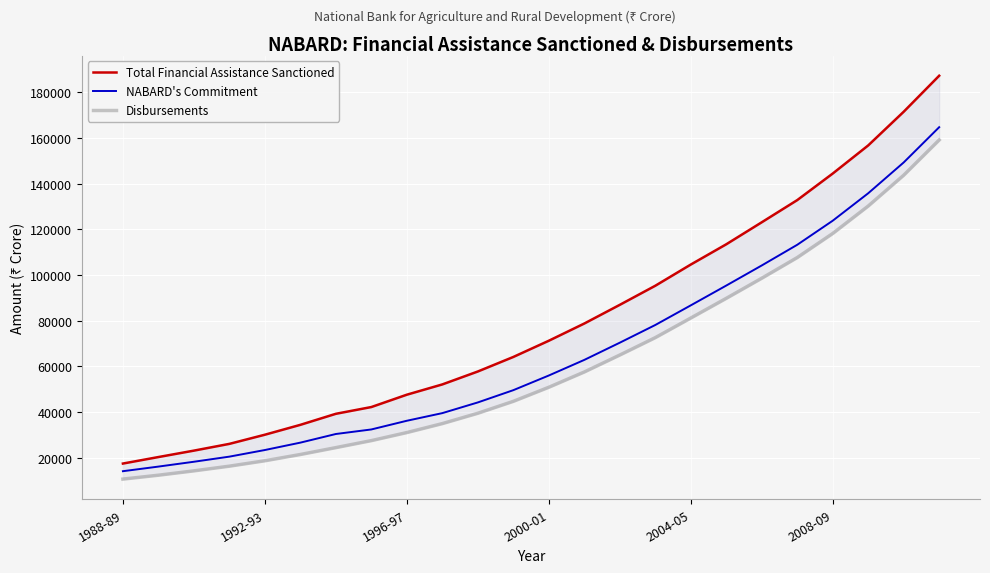

What is the difference between the NABARD's Commitment values at 6 and 20?

93322